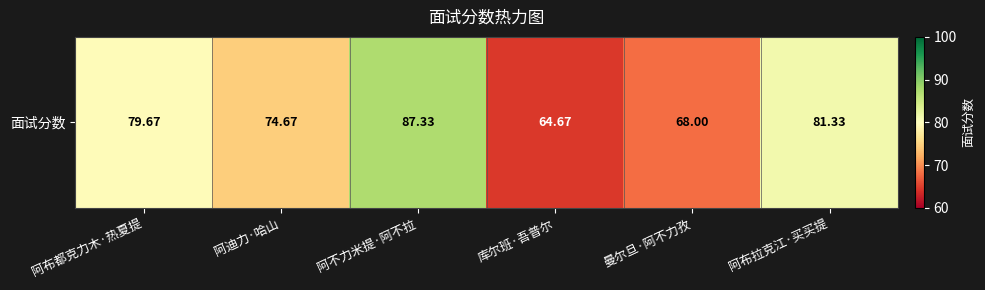

Reading left to right, extract all data points from this chart.

79.7	74.7	87.3	64.7	68.0	81.3